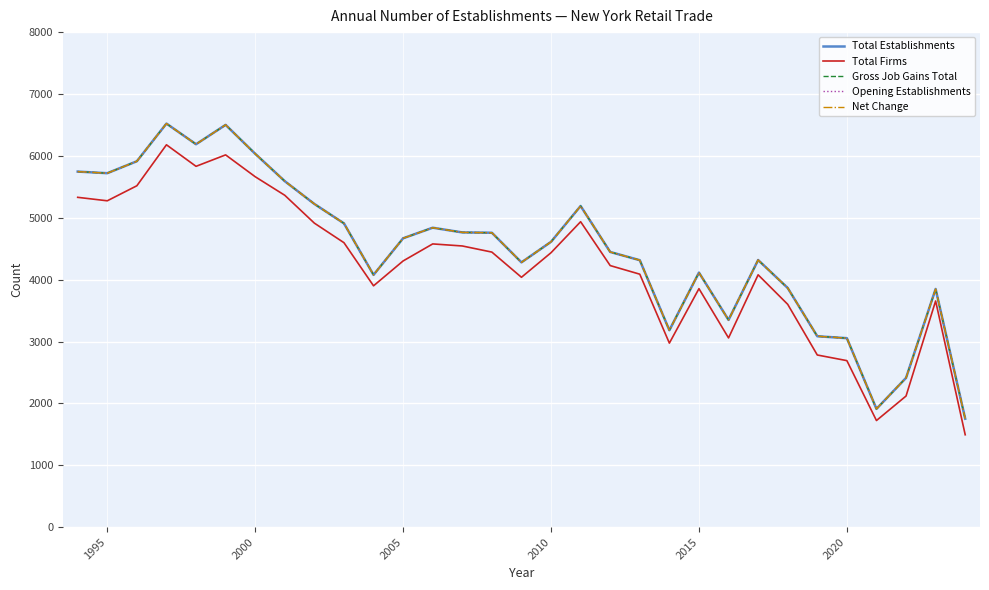

Does the chart have visible grid lines?

Yes